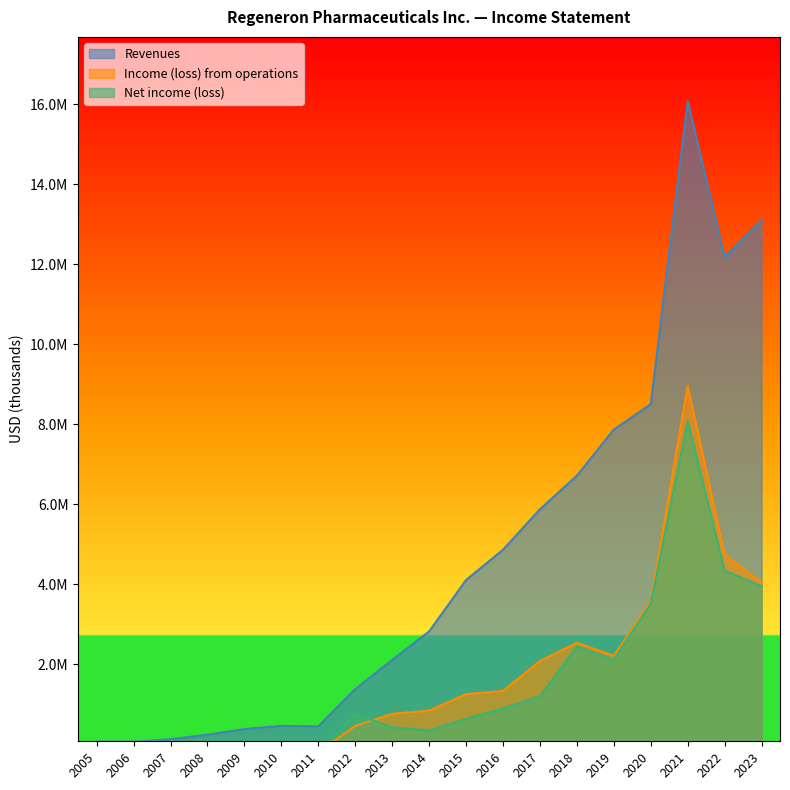

Where is the first local maximum for Income (loss) from operations?

2006